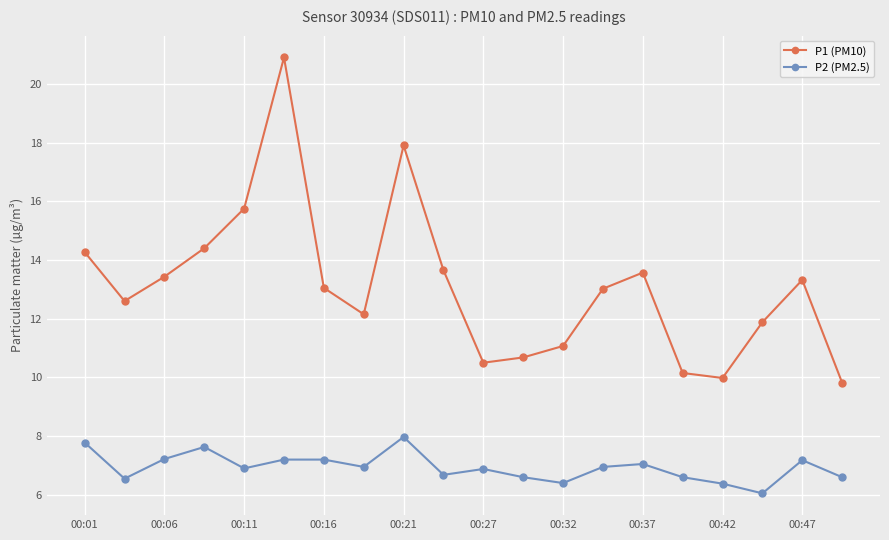

Which series has the largest total across all categories?

P1 (PM10)